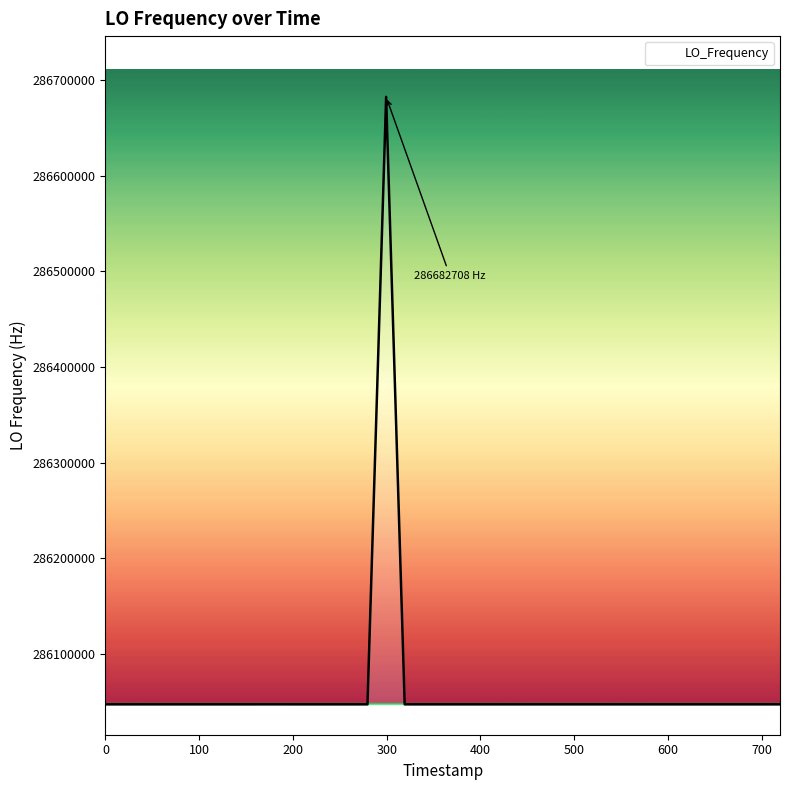

What is the difference between the maximum and second lowest values?

635711.8